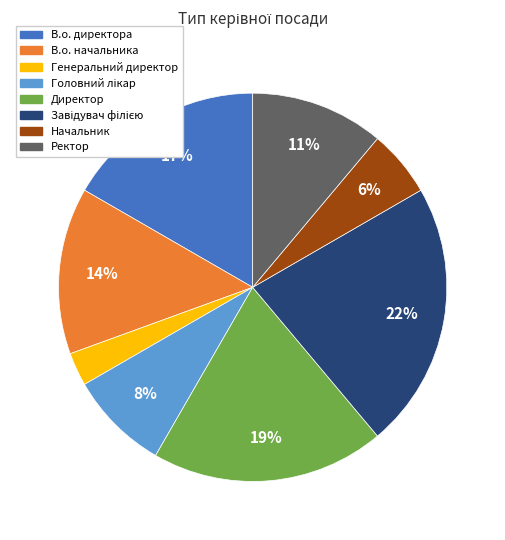

Between В.о. начальника and Генеральний директор, which is larger?

В.о. начальника